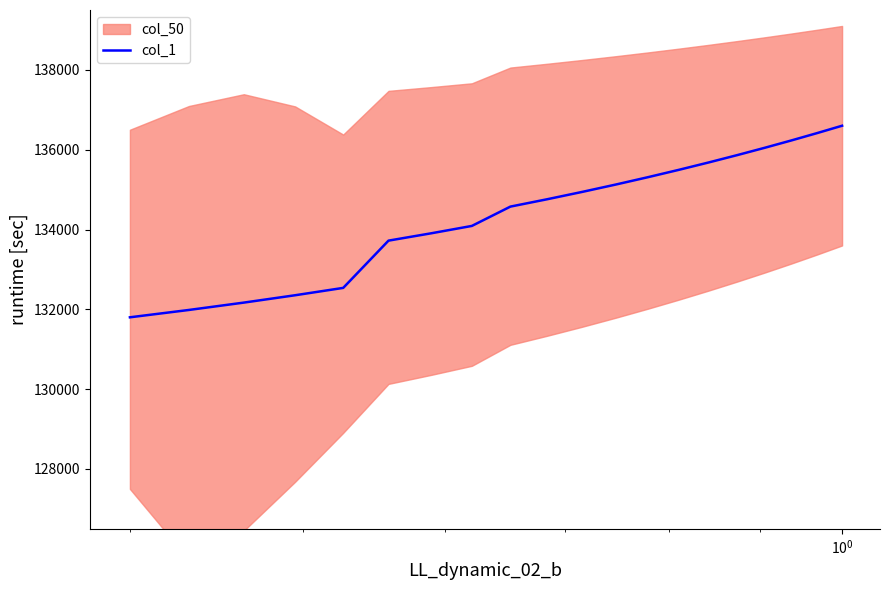

True or false: there are more than 1 points higher than both neighbors.

False